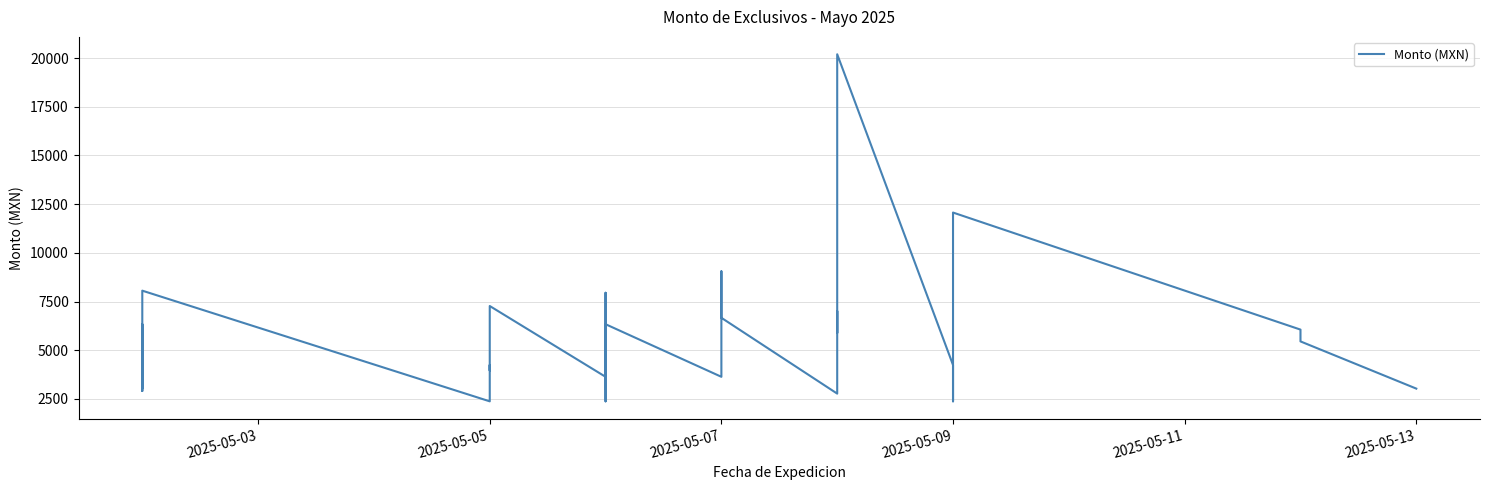

How many data points are less than 4241?

17